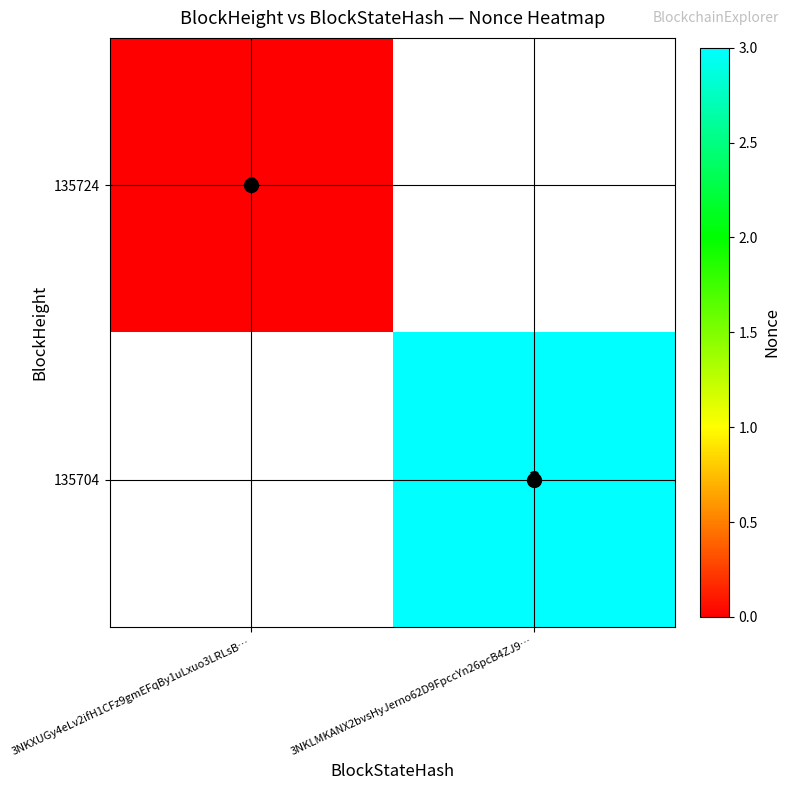

Count the number of categories in the chart.

2